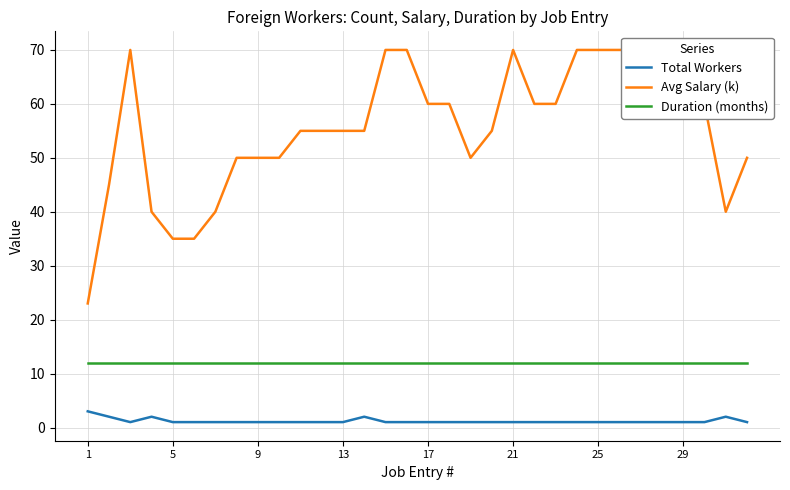

The Total Workers series shows 1 at 21. True or false?

True